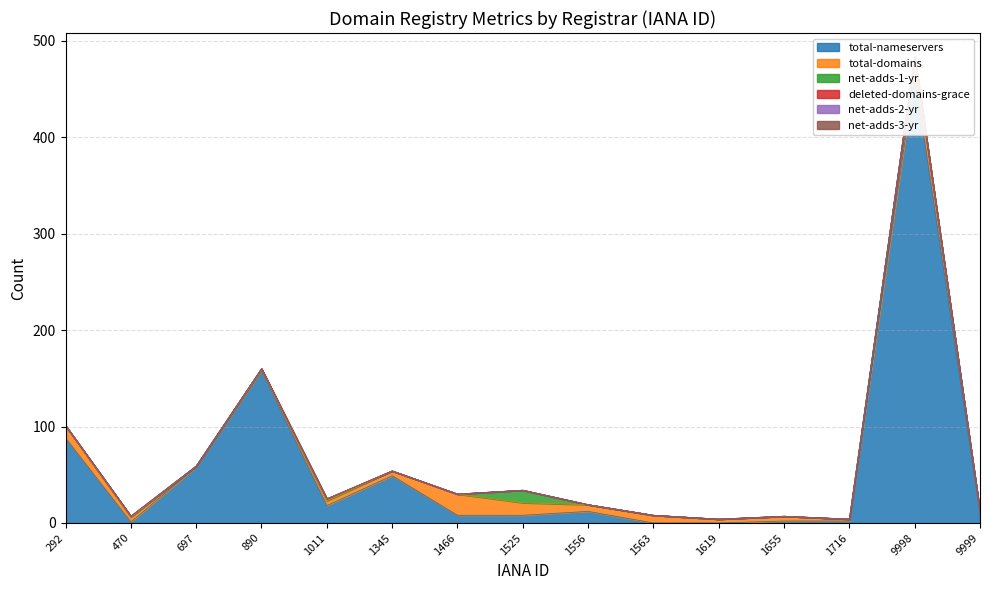

Does the chart have visible grid lines?

Yes